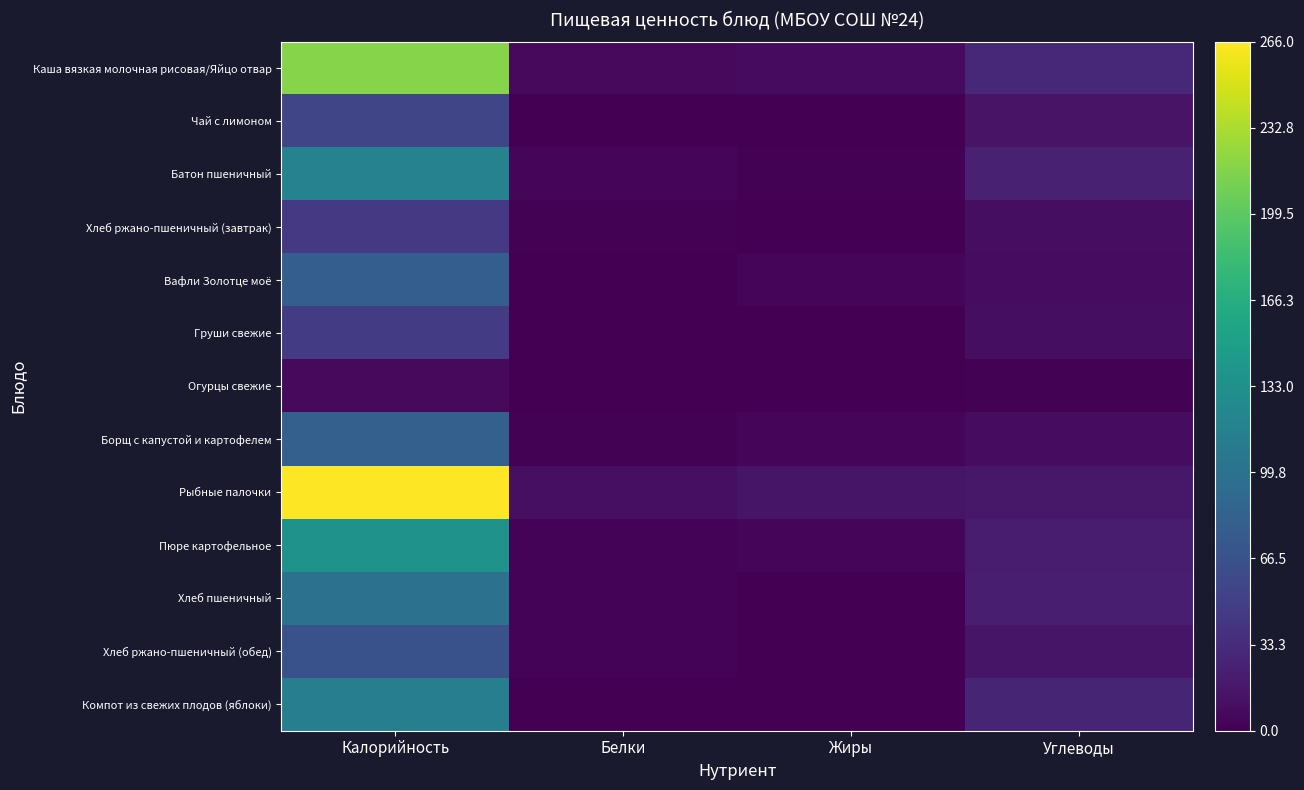

Which has a higher value, Белки or Углеводы?

Углеводы